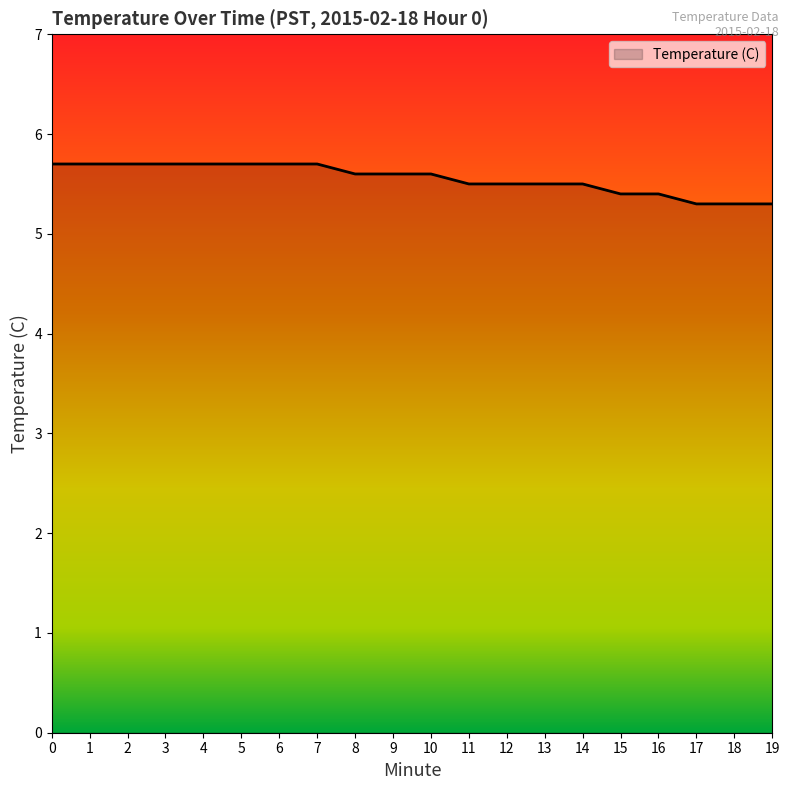

Between 8 and 13, which is larger?

8